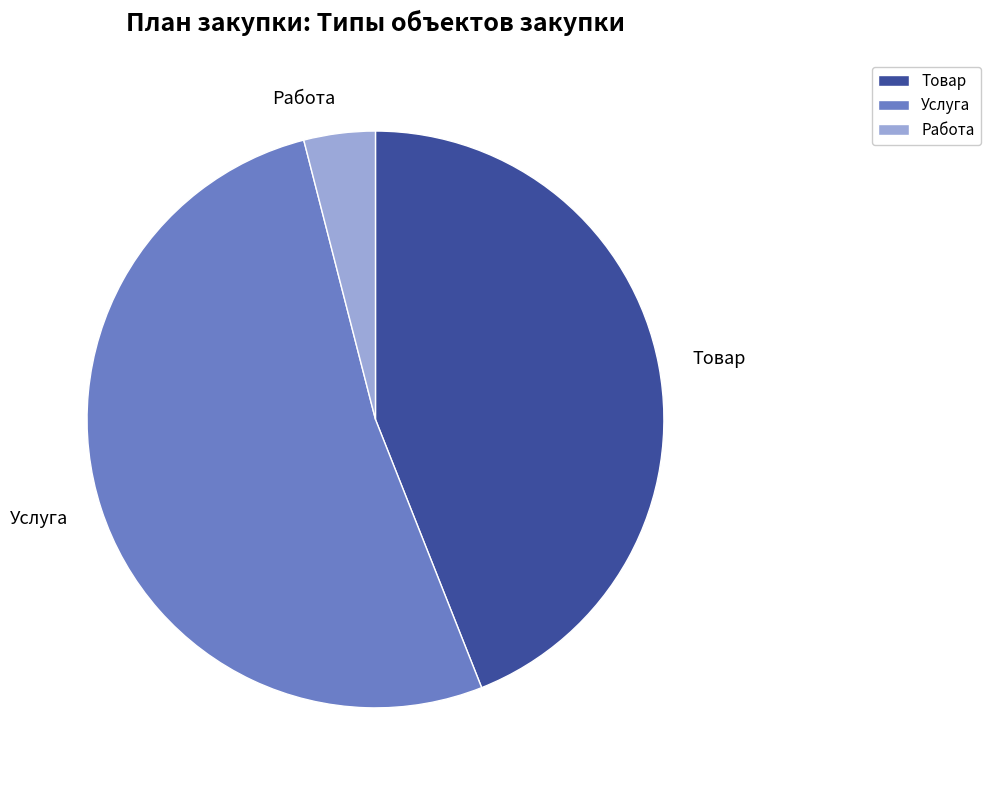

Which category has the smallest portion of the pie?

Работа